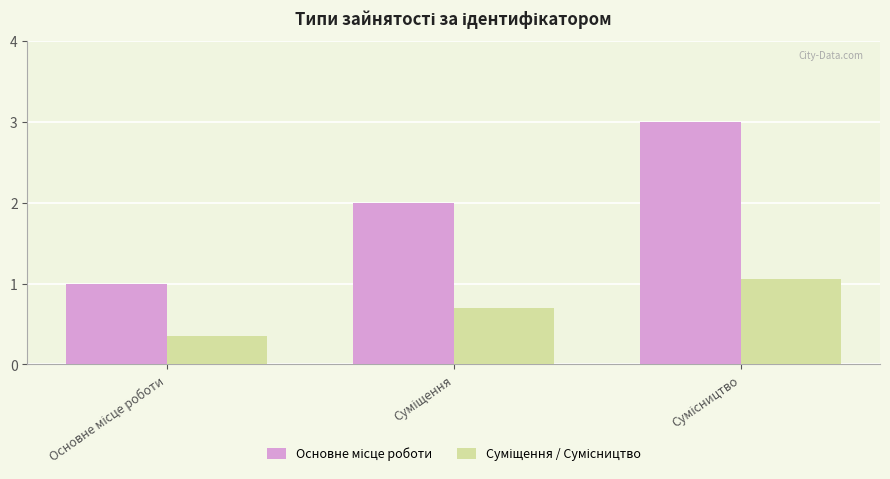

At how many categories does at least one series exceed 0?

3